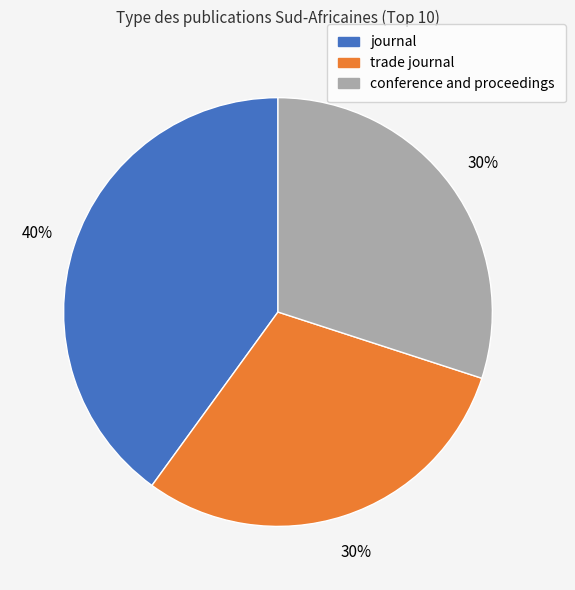

The conference and proceedings slice represents 30% of the pie. True or false?

True